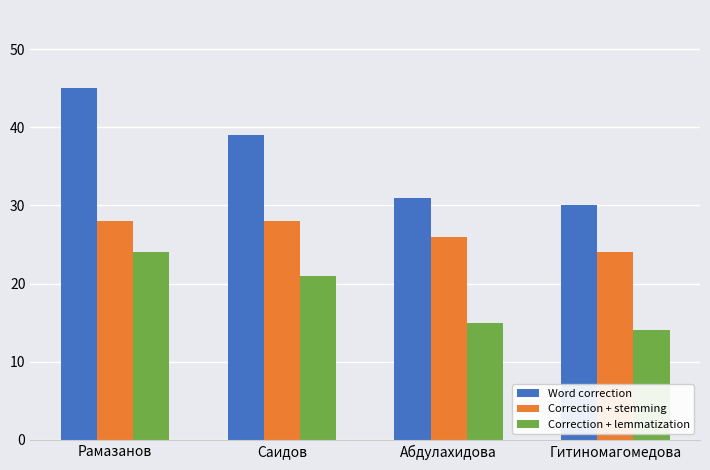

What is the sum of the Correction + stemming values at Рамазанов and Абдулахидова?

54